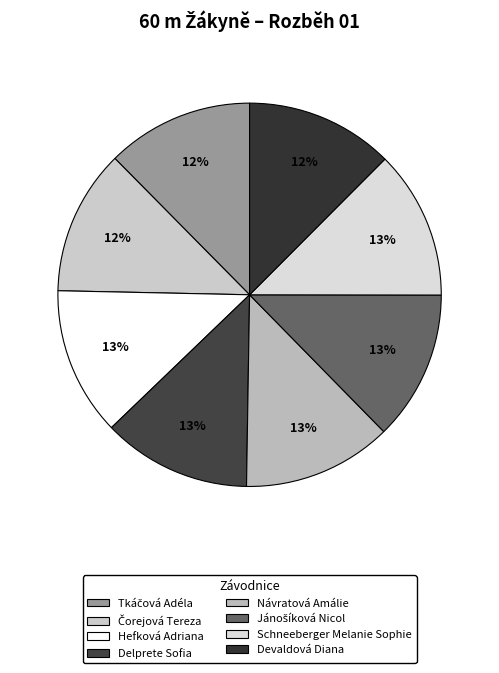

To the nearest percent, what percentage of the pie is Návratová Amálie?

13%